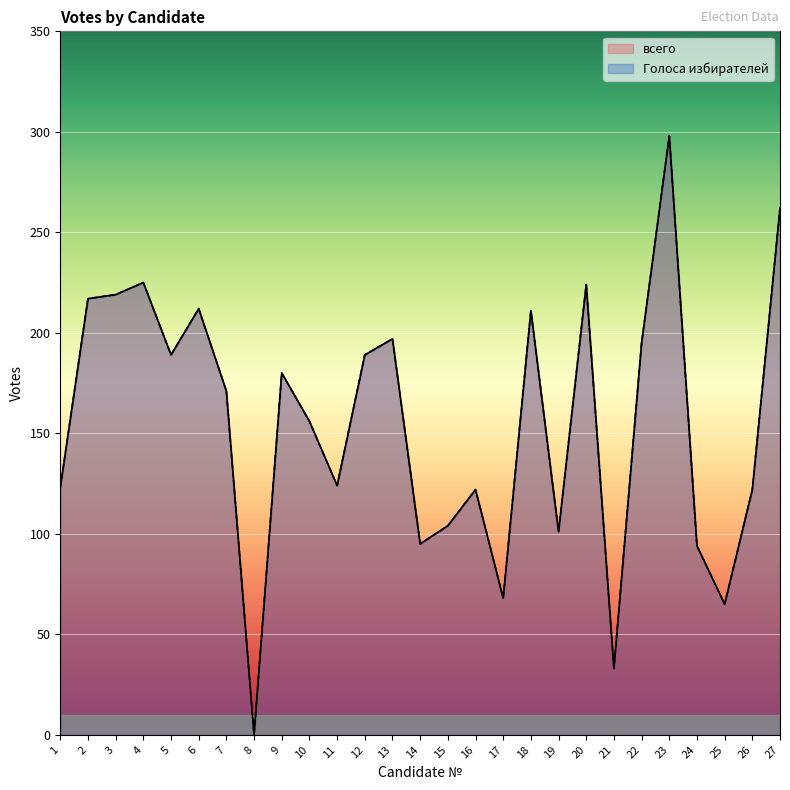

What is the difference between the всего values at 10 and 16?

34